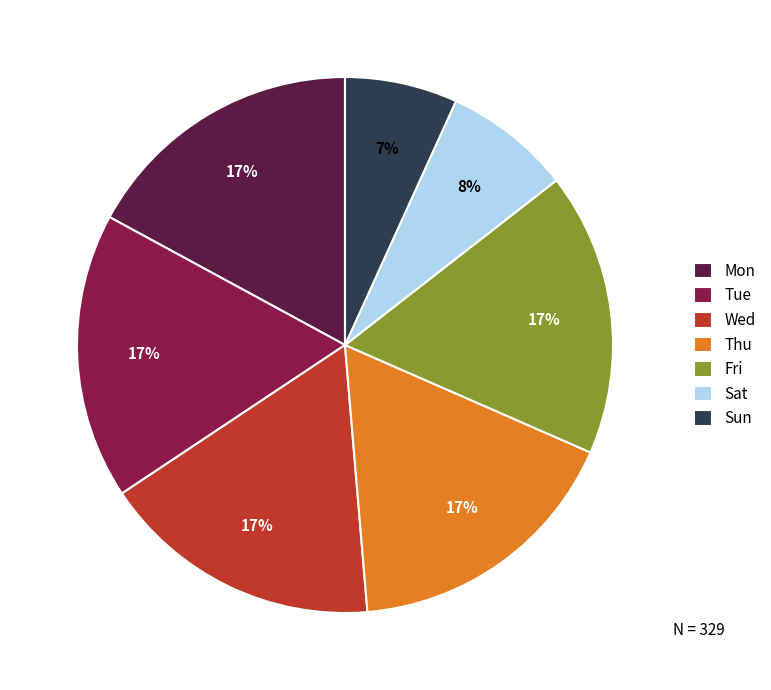

To the nearest percent, what portion does Wed represent?

17%